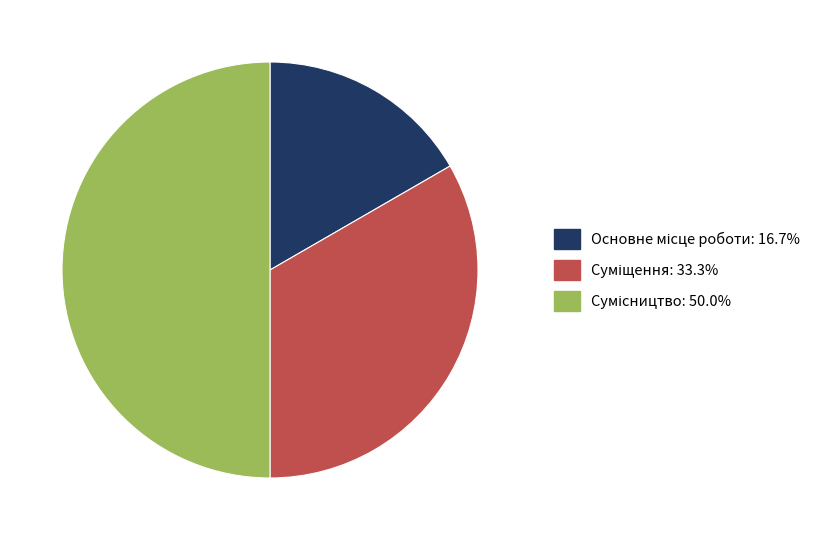

To the nearest percent, what is the average slice percentage?

33%